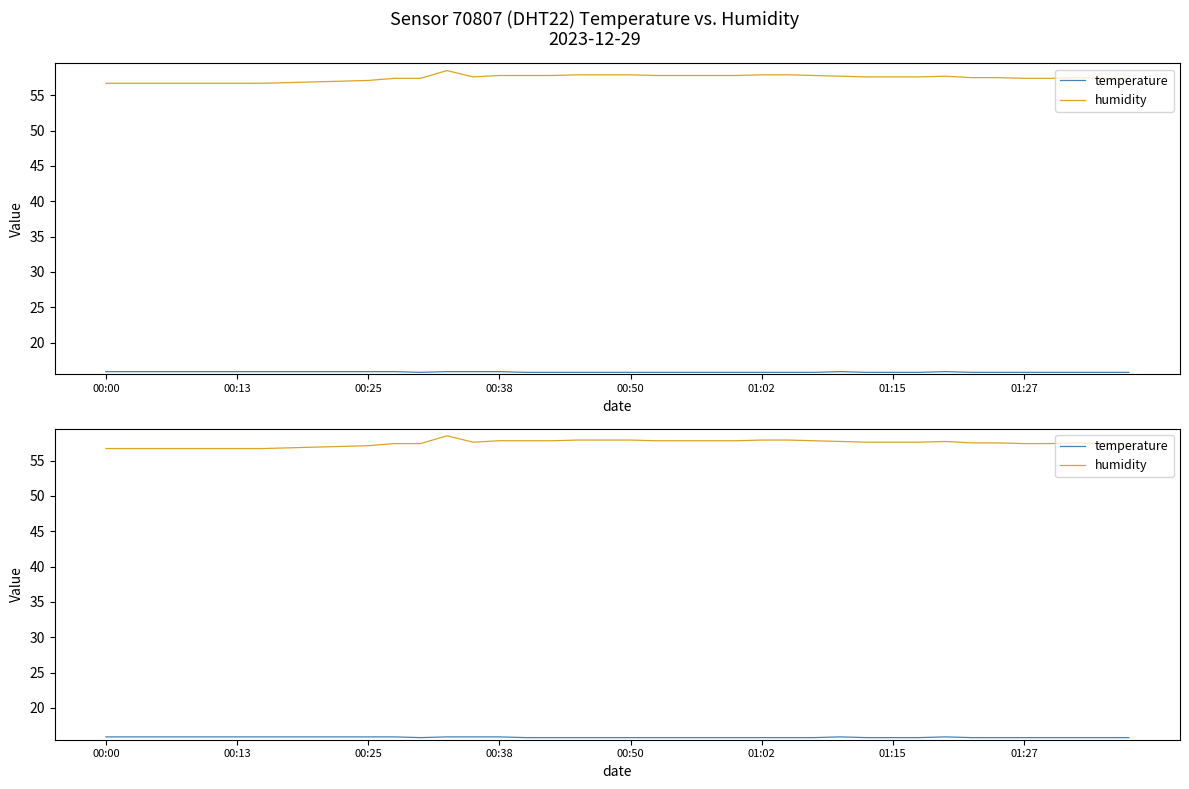

True or false: temperature and humidity intersect in this chart.

False